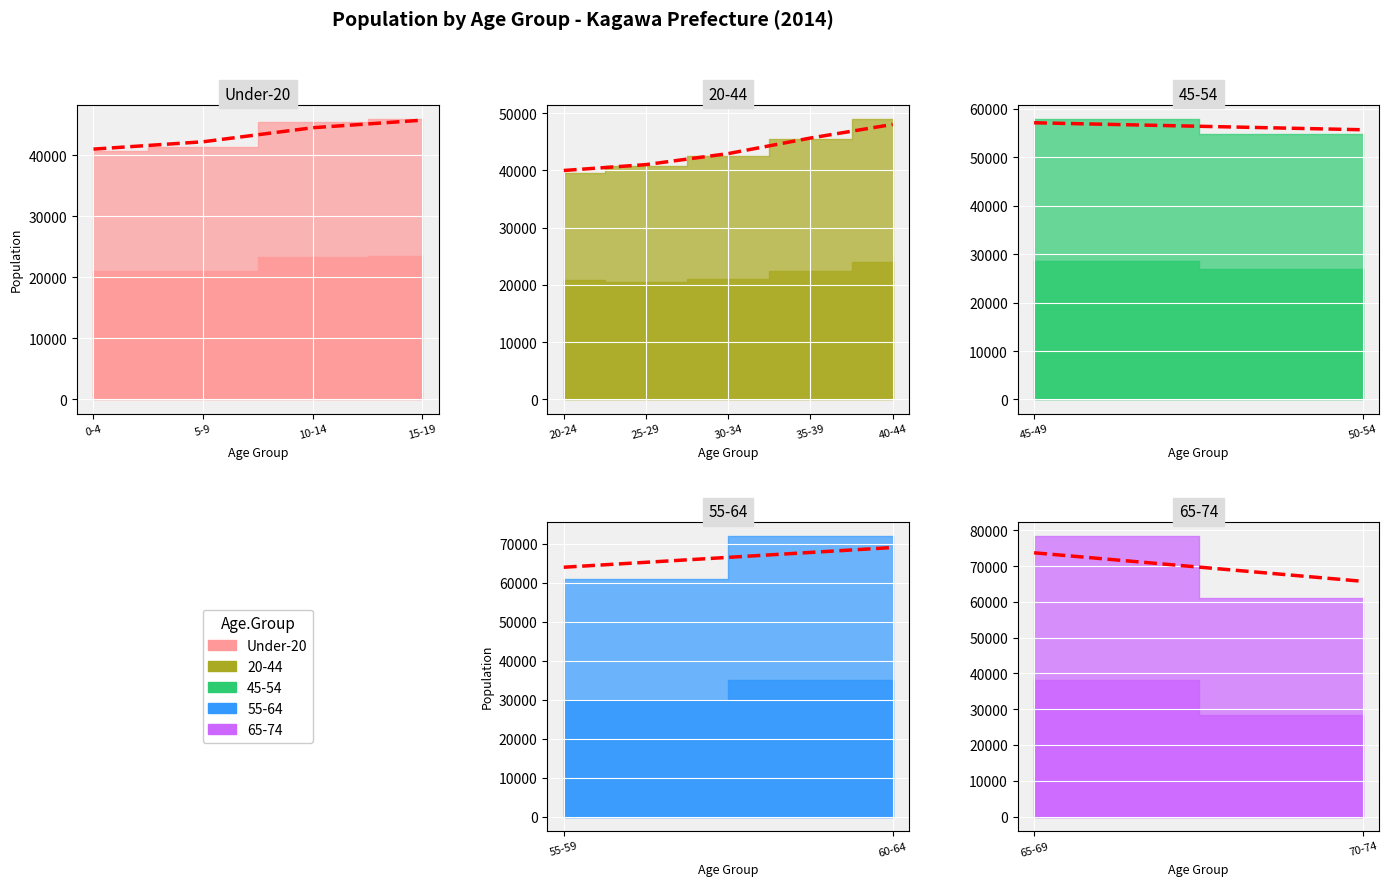

List the labels in order of Female value, largest first.

65-69, 60-64, 70-74, 55-59, 45-49, 50-54, 40-44, 35-39, 15-19, 10-14, 30-34, 5-9, 25-29, 0-4, 20-24